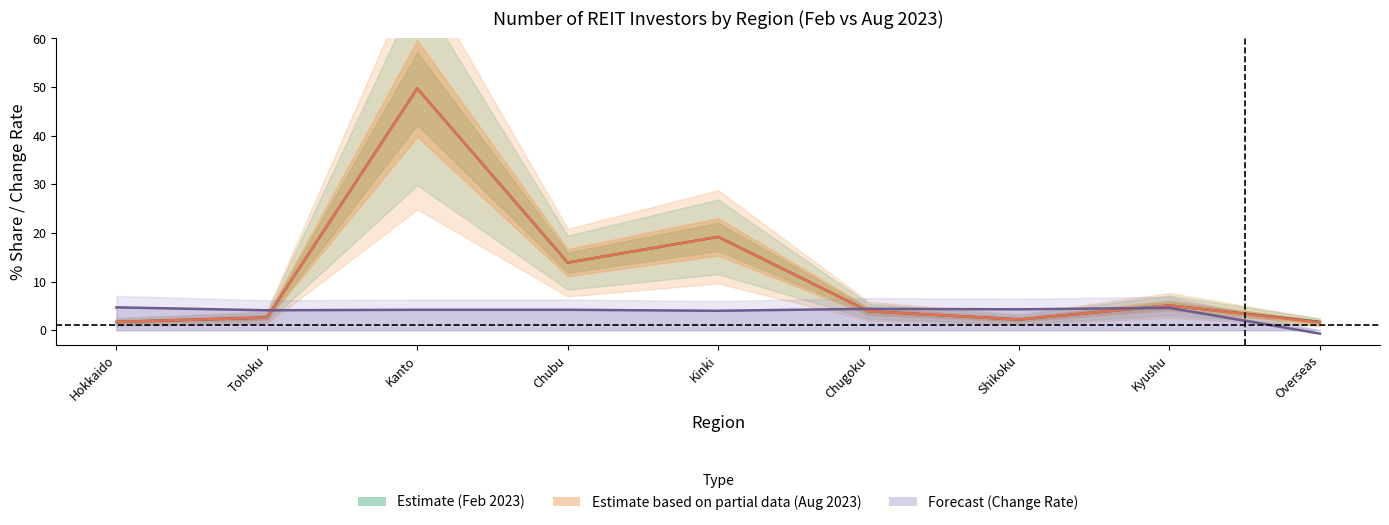

Which series changed the most between Tohoku and Chubu?

Feb 2023 (Estimate)